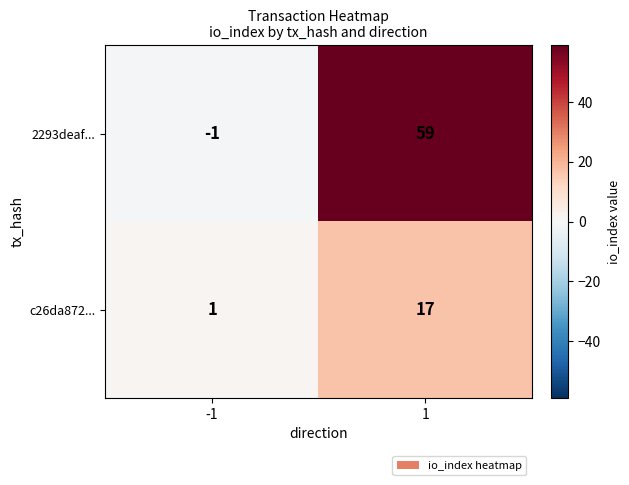

Reading left to right, transcribe all the data shown in this chart.

2293deaf...: -1=-1	1=59
c26da872...: -1=1	1=17